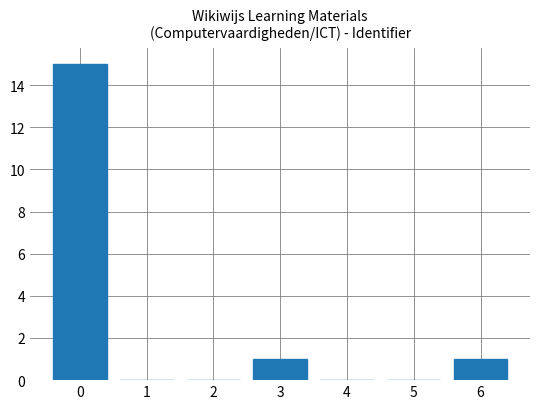

How many categories are shown in the chart?

7